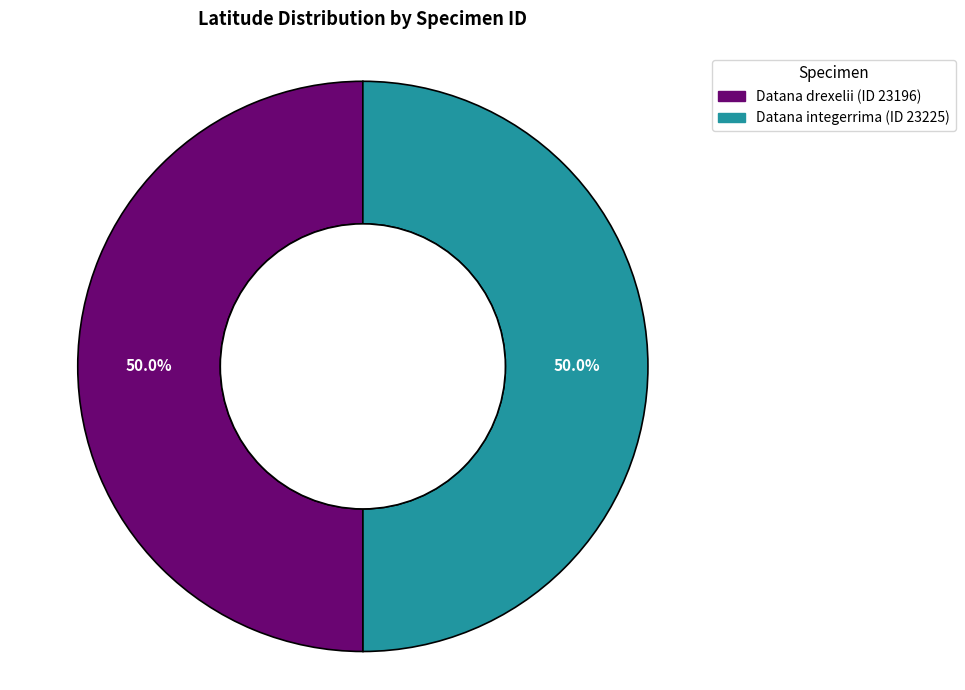

How many segments does this pie chart have?

2